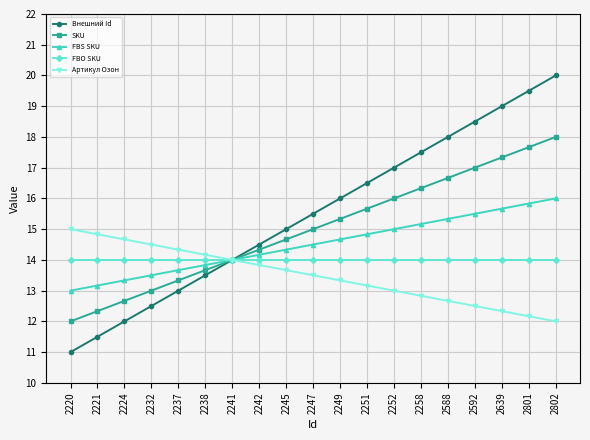

At 2245, list the series in order from smallest to largest.

Артикул Озон, FBO SKU, FBS SKU, SKU, Внешний Id